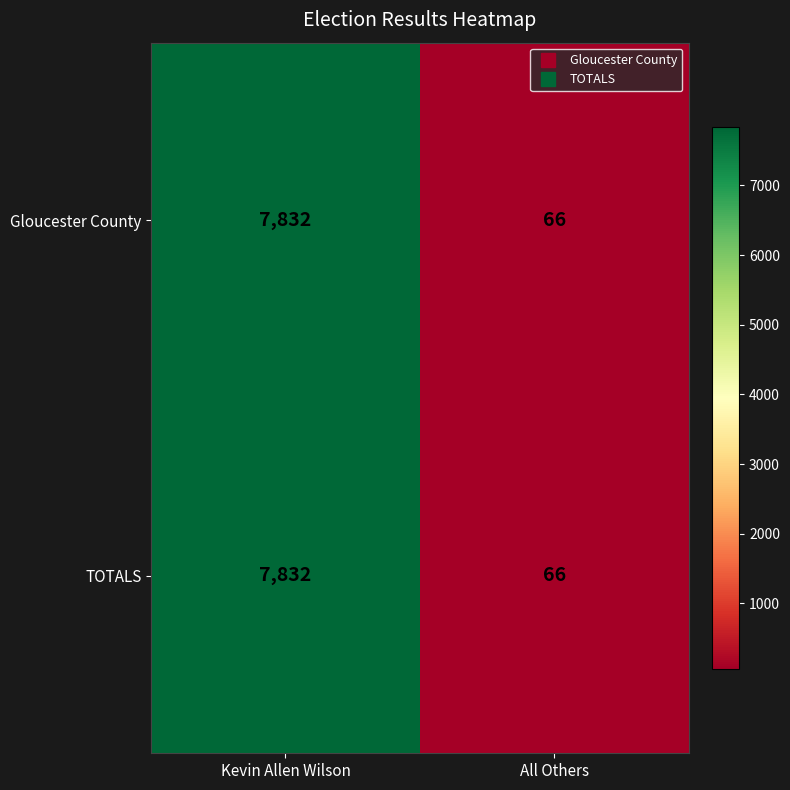

At which category is the sum across all series the highest?

Kevin Allen Wilson